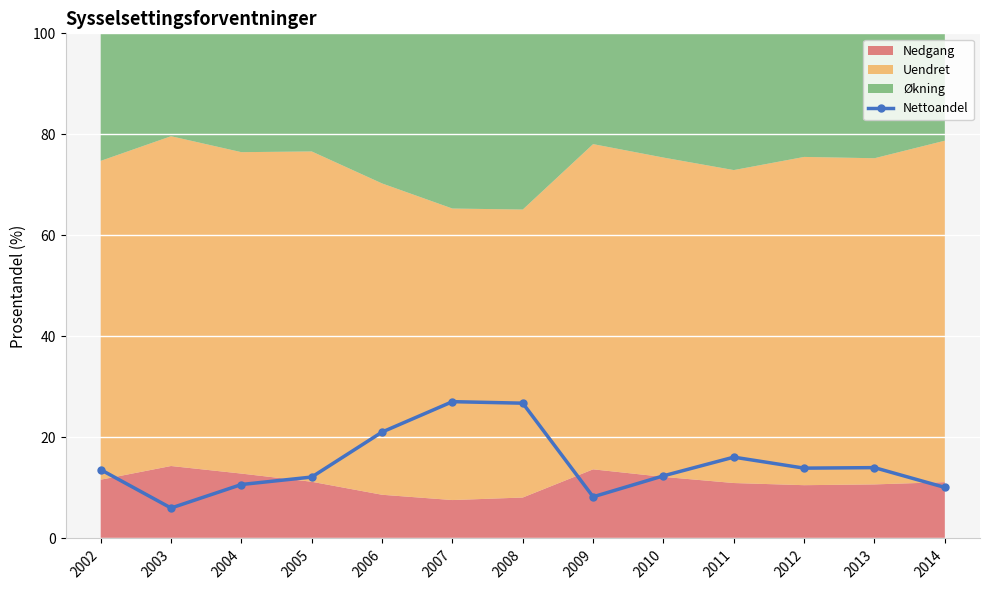

What is the difference between the values at 2006 and 2003?

15.0